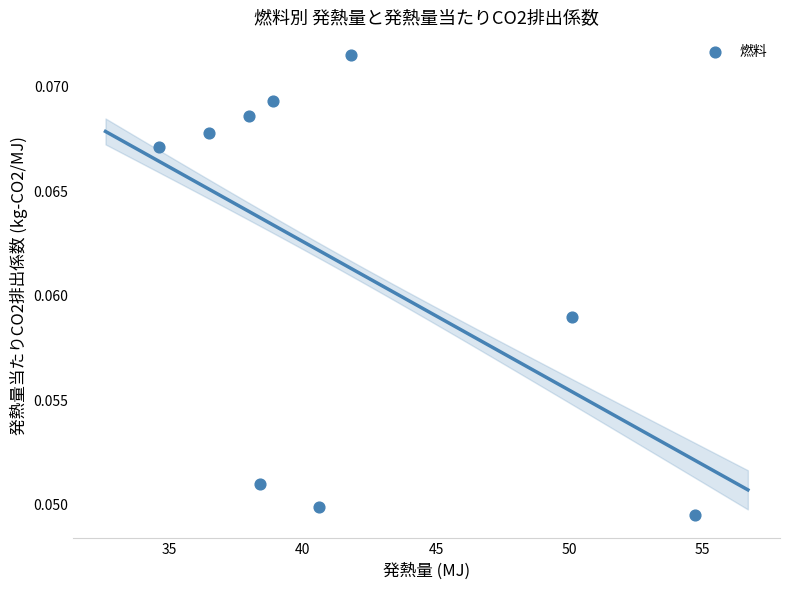

What is the range of X values (max minus min)?

20.1